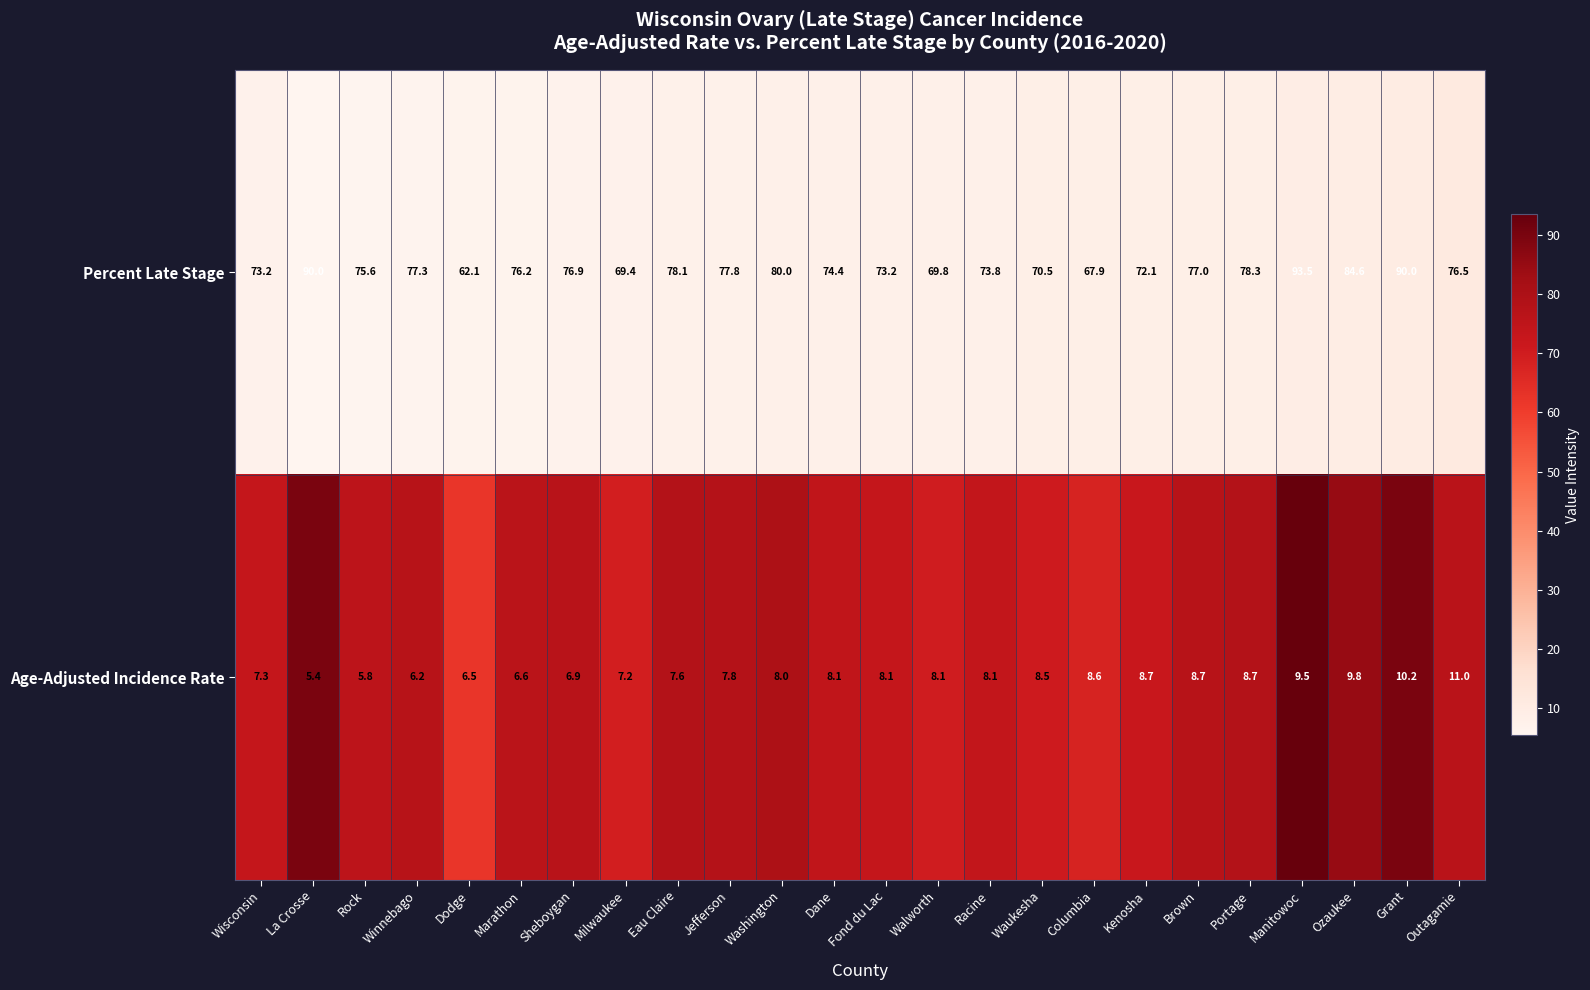

How many data points in Percent Late Stage are less than 76?

11